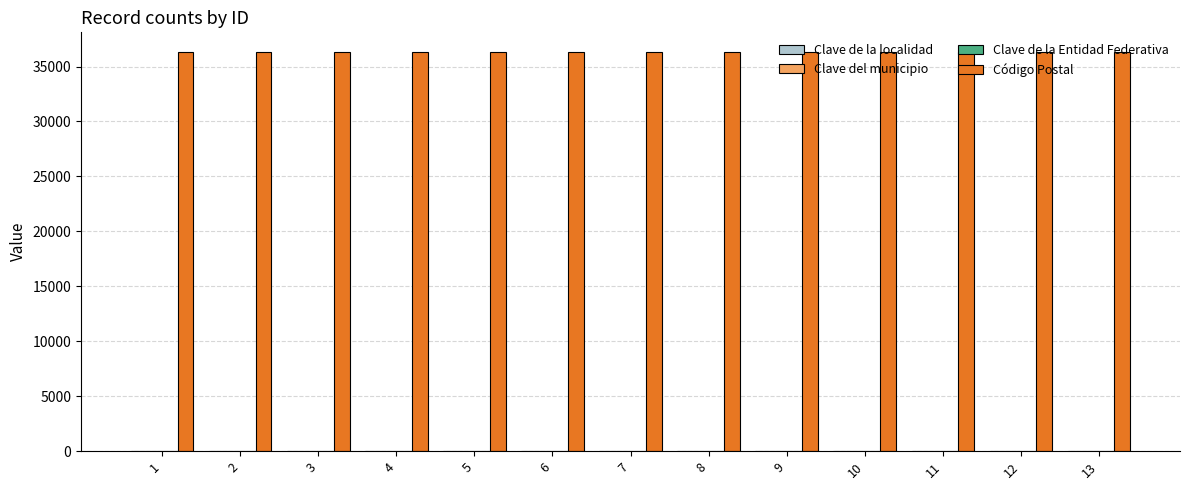

The value of Código Postal at 6 is 13288. True or false?

False